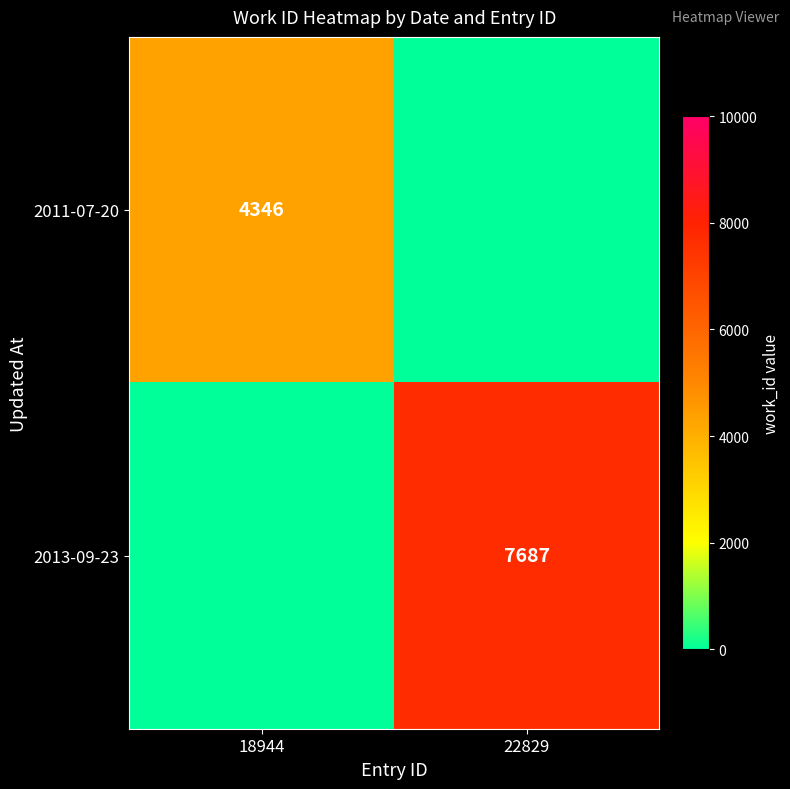

The value of 2013-09-23 at 22829 is 3326. True or false?

False